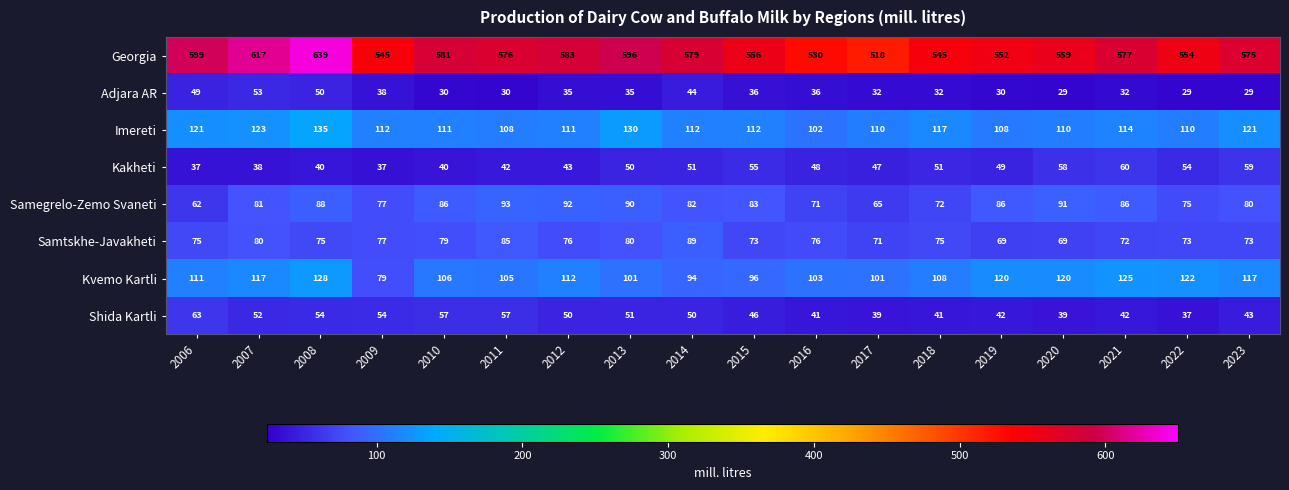

True or false: Adjara AR has a value of 64 at 2015.

False